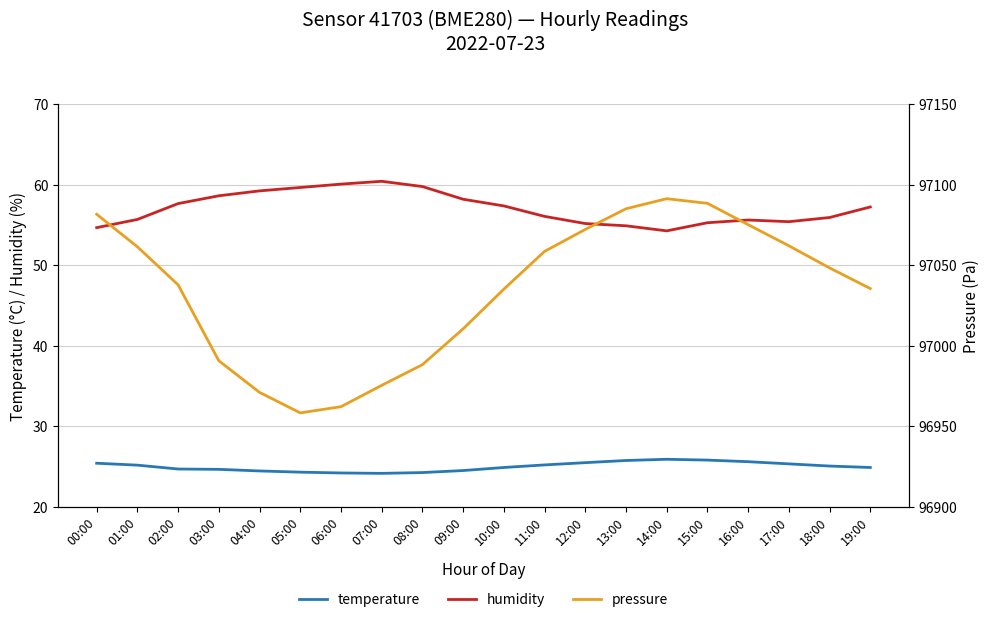

What is the lowest value of the pressure series?

96958.3